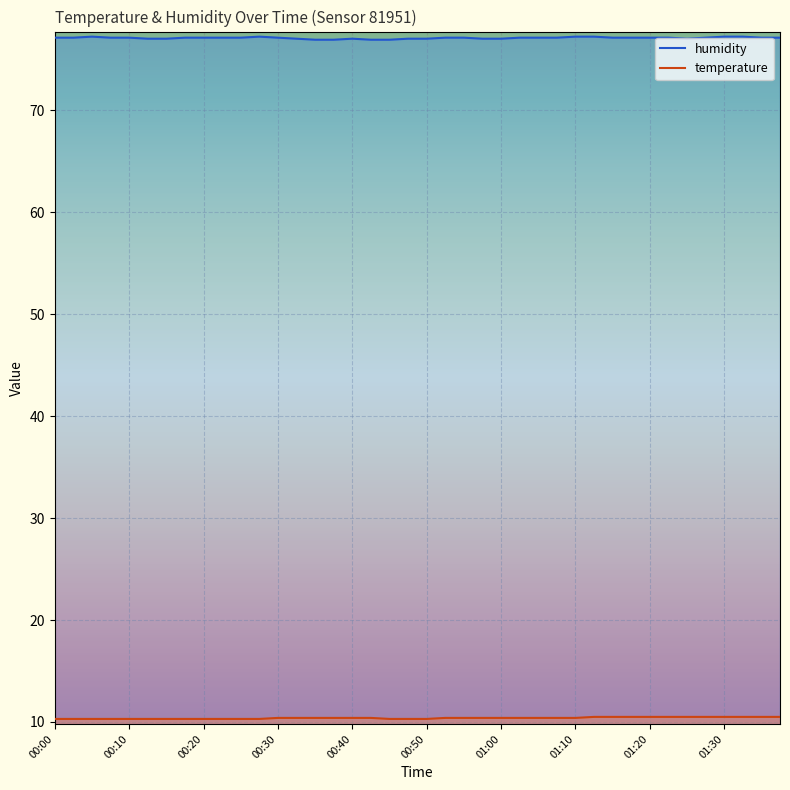

Where is the first local minimum for humidity?

01:25